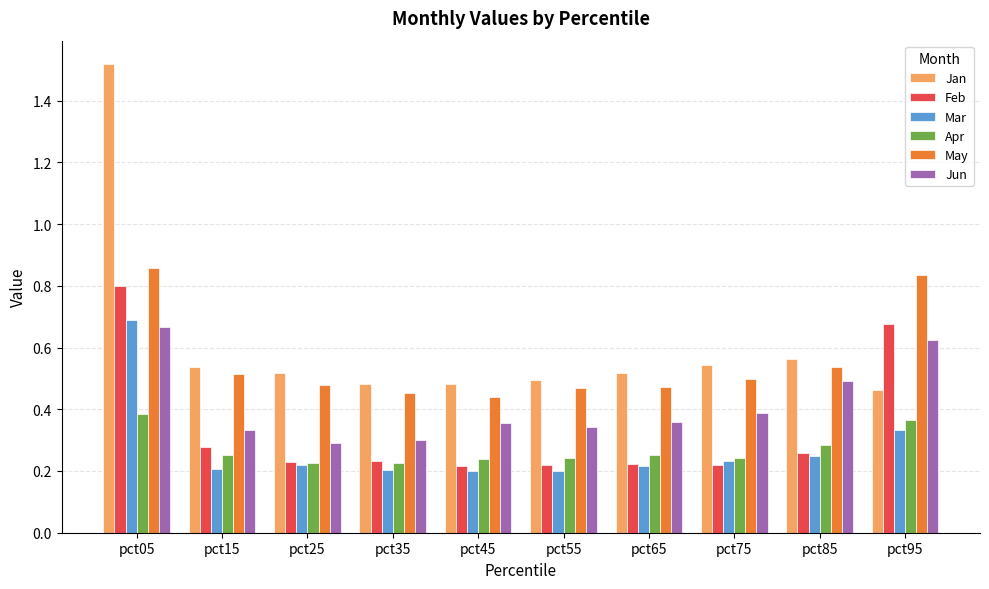

Are the bars grouped side by side (vs. stacked)?

Yes